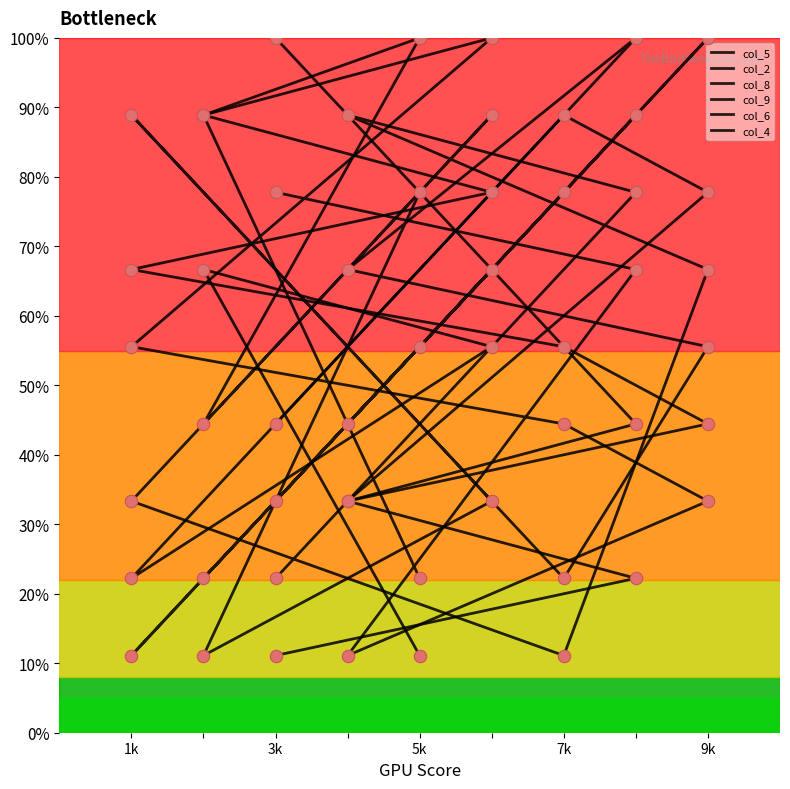

At how many categories does at least one series exceed 78?

9